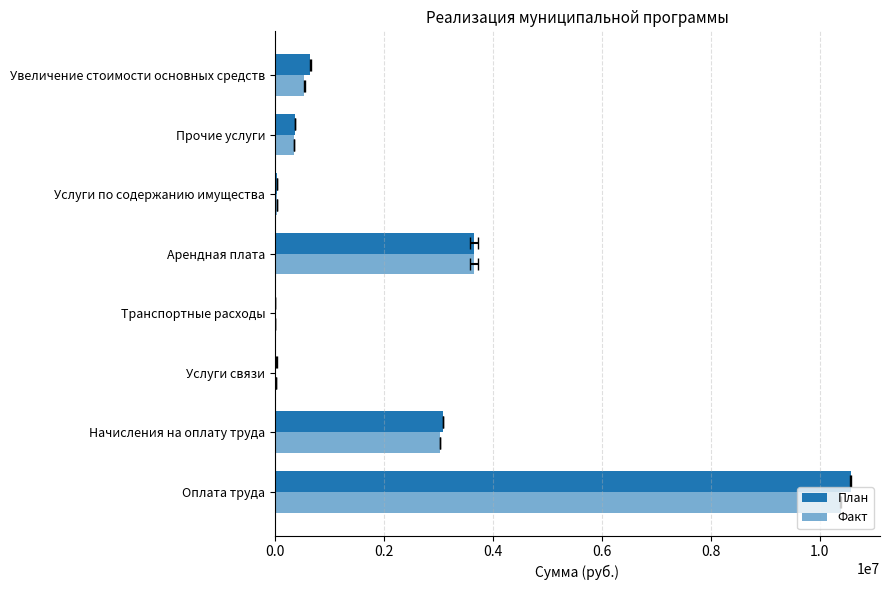

Reading left to right, what are all the values shown in this chart?

План: 10570318.0	3079345.0	27740.0	3300.0	3656400.0	38380.0	373836.0	647000.0
Факт: 10391412.5	3025031.6	16158.7	1584.0	3656400.0	38380.0	349784.3	541078.8